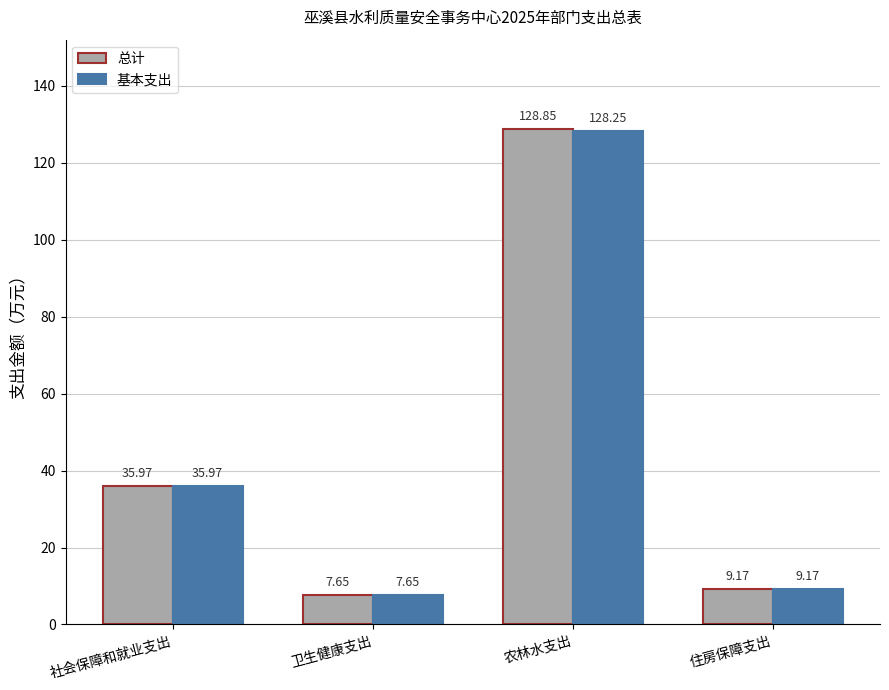

Where is 总计 nearest to the value 68?

社会保障和就业支出